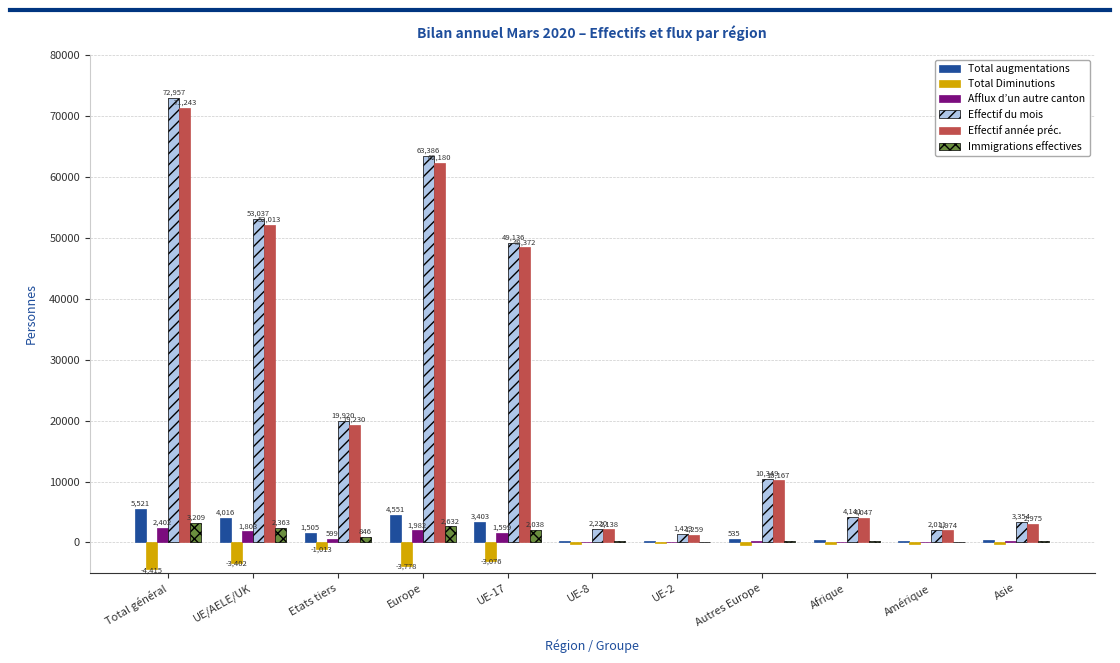

Count the number of data series in this chart.

6